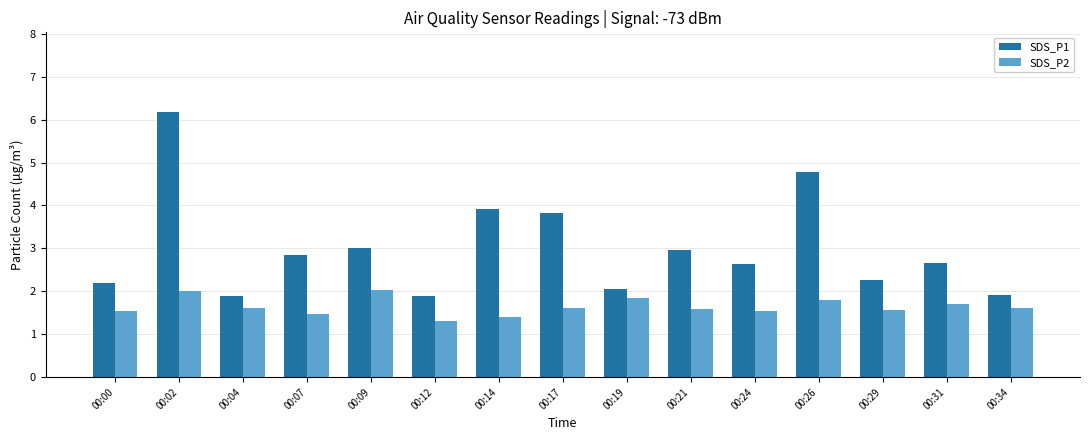

At which category is the sum across all series the highest?

00:02